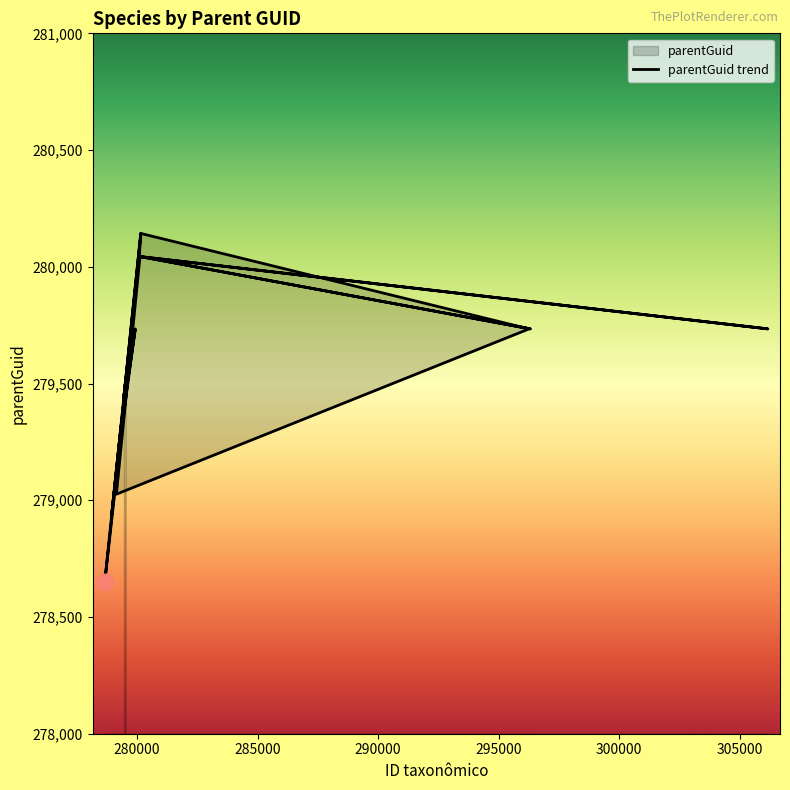

How many series are shown in this chart?

1